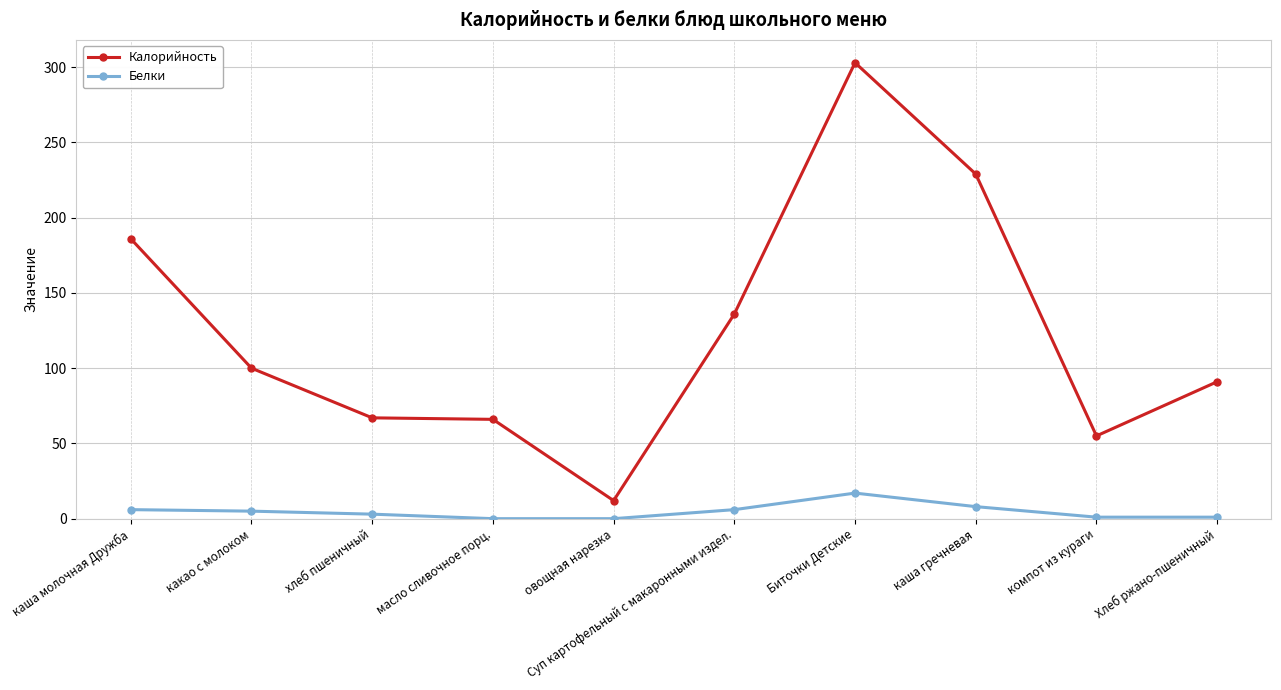

What is the difference between the maximum and minimum values in the Белки series?

17